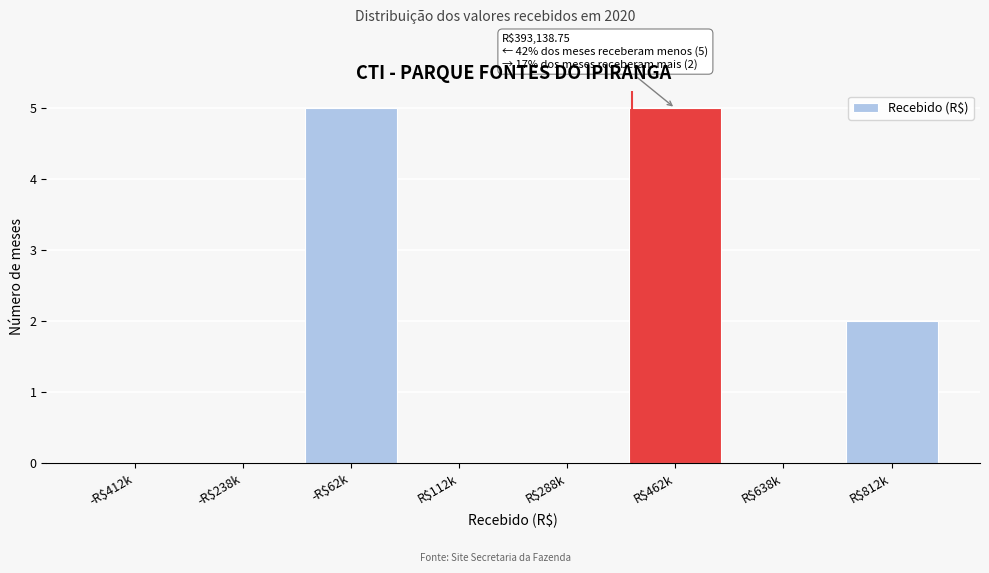

What is the greatest value displayed?

5